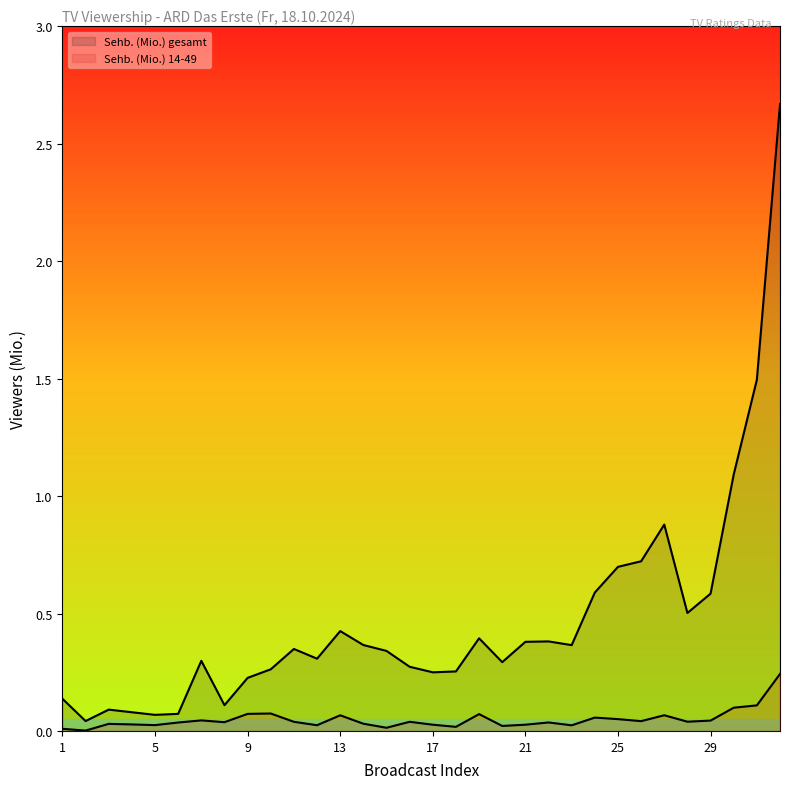

List the series in order of their peak value, highest first.

Sehb. (Mio.) gesamt, Sehb. (Mio.) 14-49